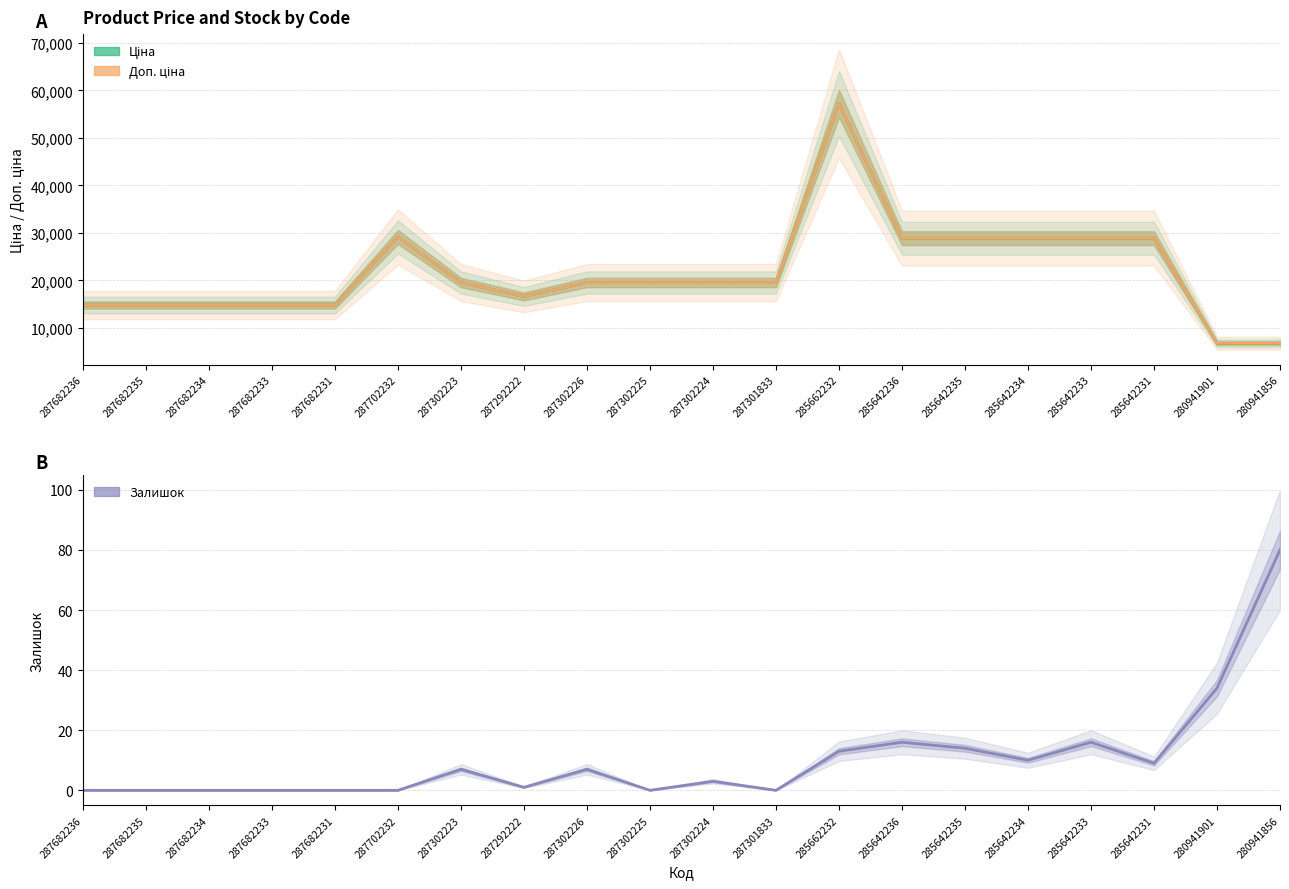

How many values in the Залишок series exceed 7?

8